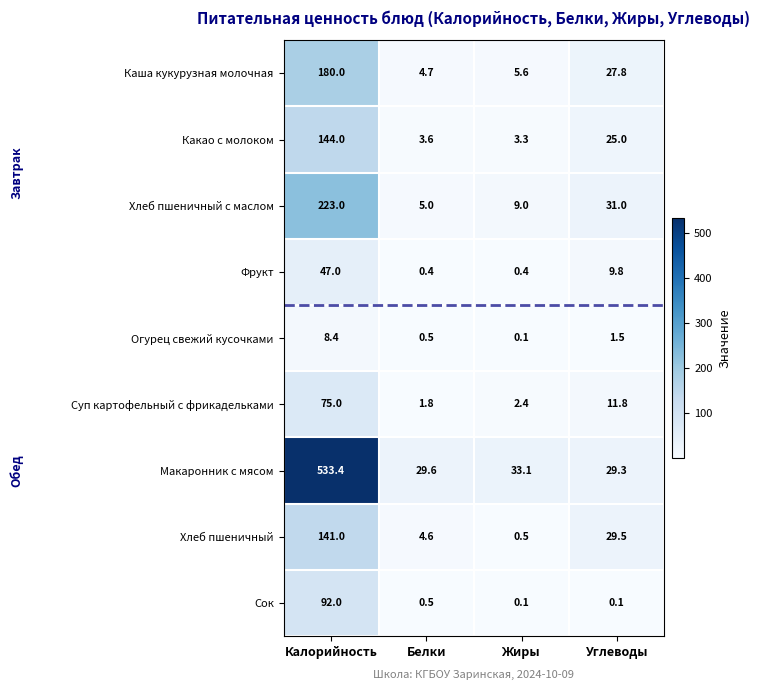

List the series in order of their peak value, lowest first.

Огурец свежий кусочками, Фрукт, Суп картофельный с фрикадельками, Сок, Хлеб пшеничный, Какао с молоком, Каша кукурузная молочная, Хлеб пшеничный с маслом, Макаронник с мясом